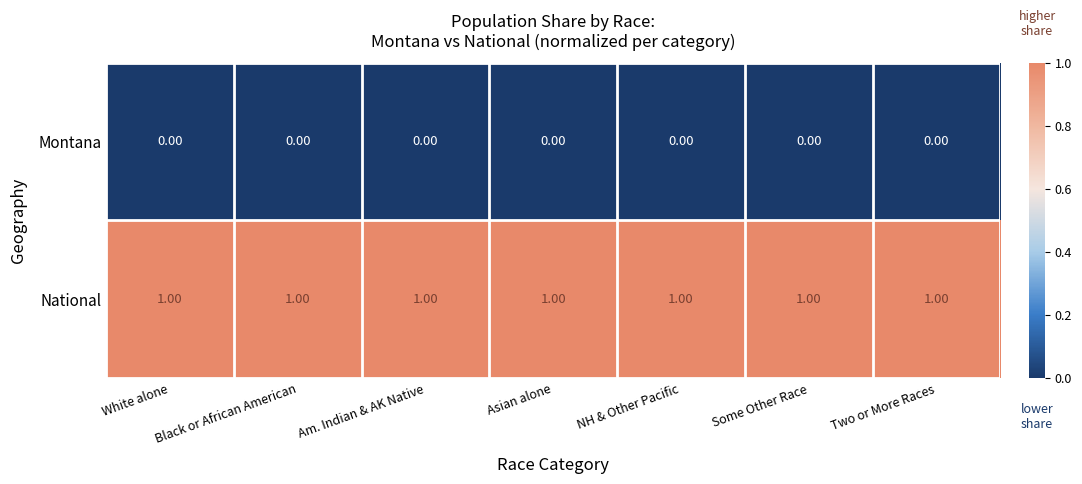

Rank the series by their maximum value, from lowest to highest.

Montana, National